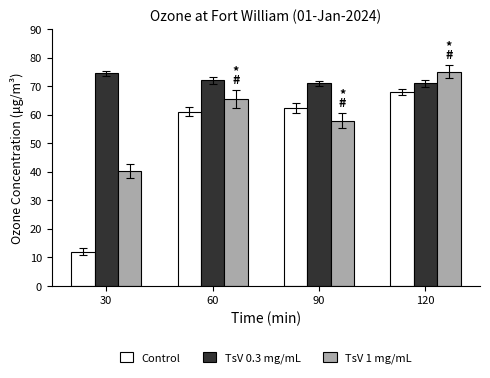

How many values in the TsV 1 mg/mL series are below 65?

2